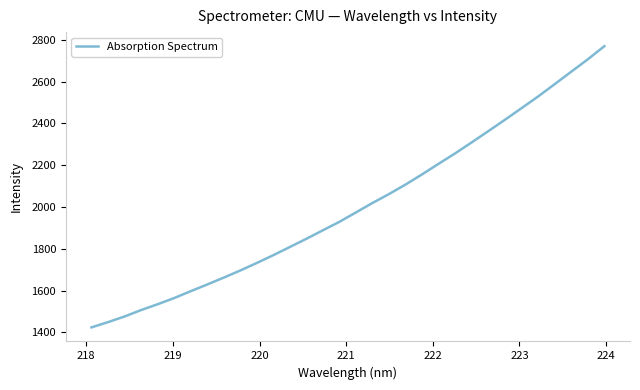

What is the difference between the maximum and minimum values?

1345.9